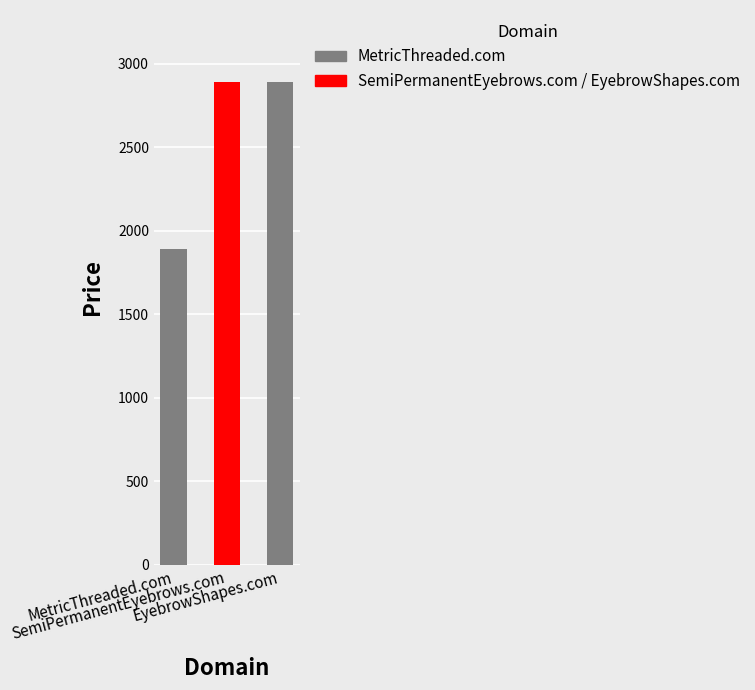

Approximately how many times larger is the value at SemiPermanentEyebrows.com compared to EyebrowShapes.com?

1.0